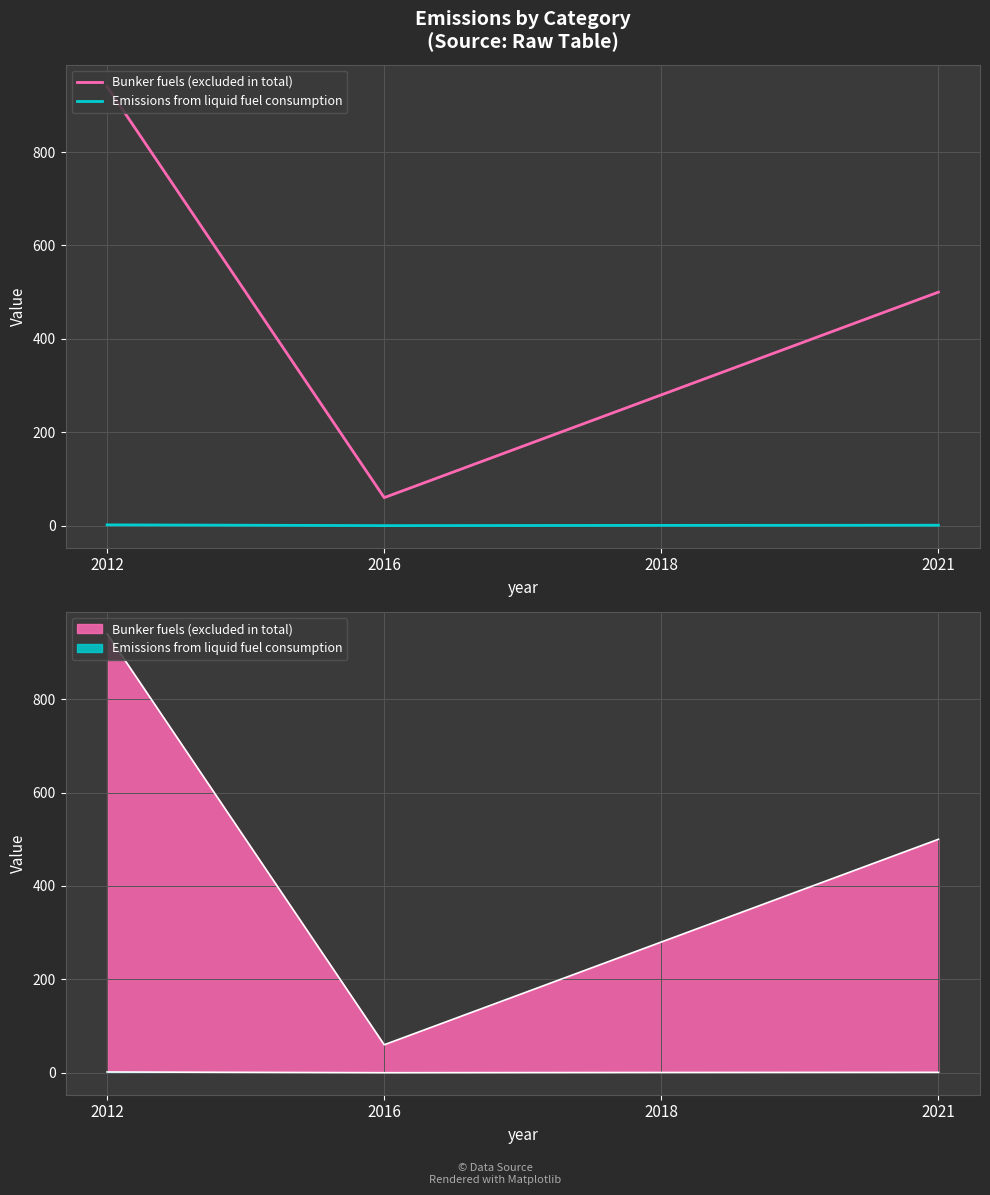

What is the value of the Emissions from liquid fuel consumption point at the 2nd from the left?

0.1